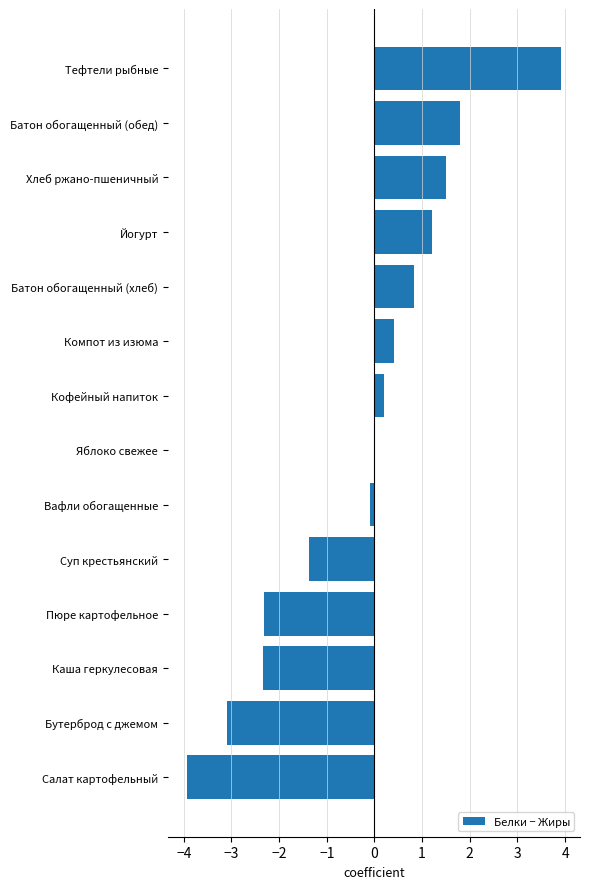

Reading bottom to top, list all the values displayed in this chart.

Салат картофельный=-3.9	Бутерброд с джемом=-3.1	Каша геркулесовая=-2.3	Пюре картофельное=-2.3	Суп крестьянский=-1.4	Вафли обогащенные=-0.1	Яблоко свежее=0.0	Кофейный напиток=0.2	Компот из изюма=0.4	Батон обогащенный (хлеб)=0.8	Йогурт=1.2	Хлеб ржано-пшеничный=1.5	Батон обогащенный (обед)=1.8	Тефтели рыбные=3.9